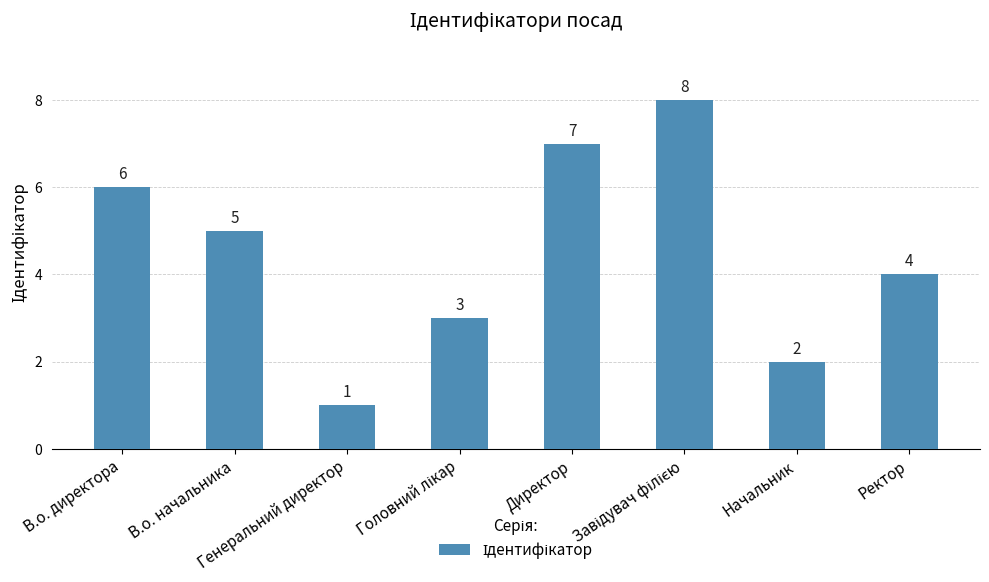

What is the sum of all values?

36